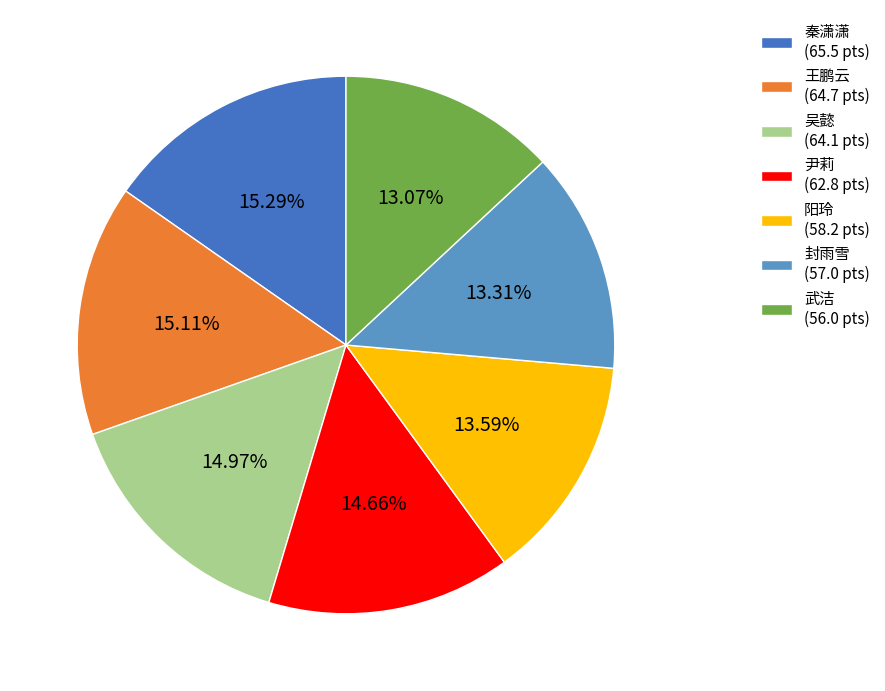

Count the number of slices in the pie.

7